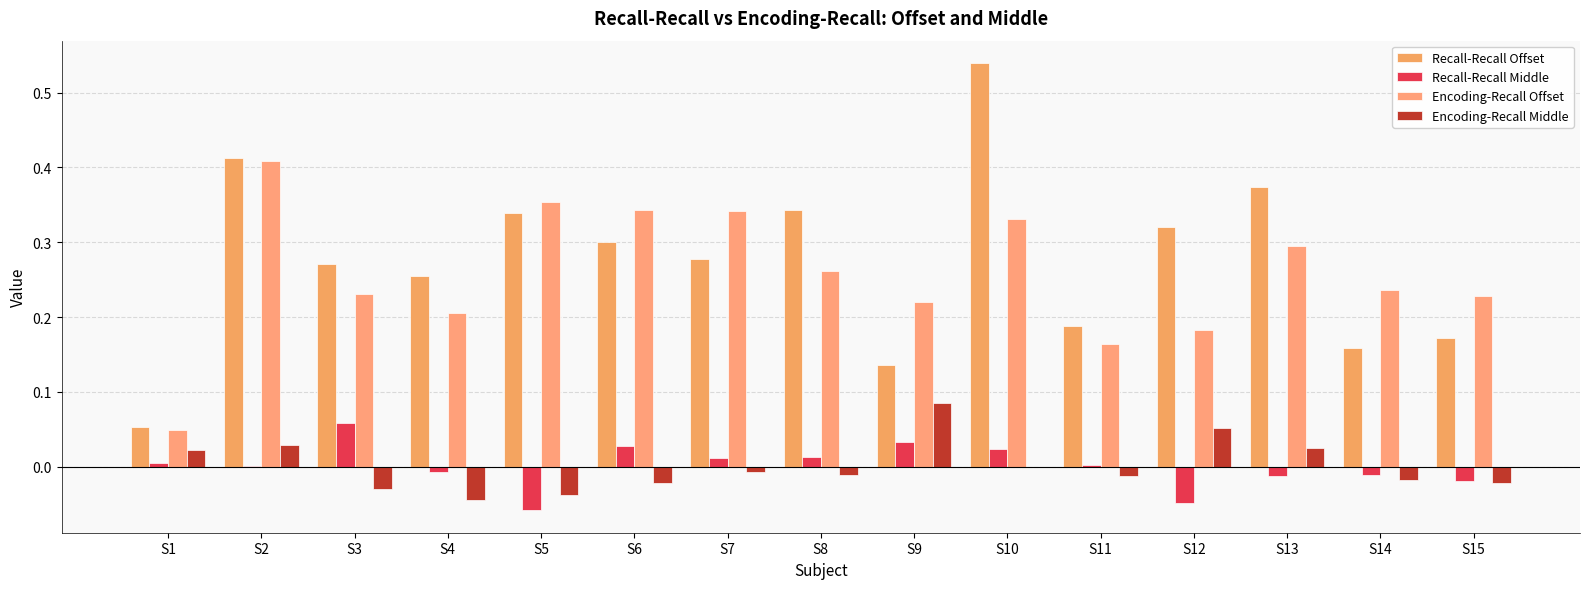

True or false: Recall-Recall Middle has a value of 0.0 at S7.

True